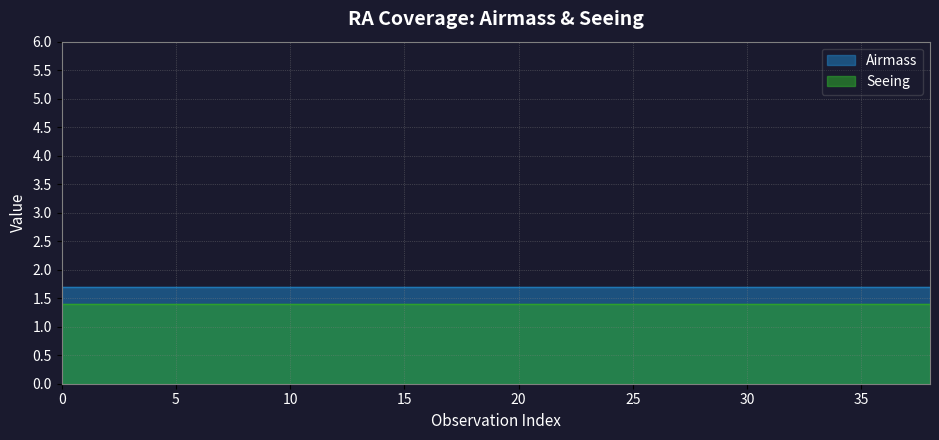

True or false: Seeing and Airmass cross at least once.

False